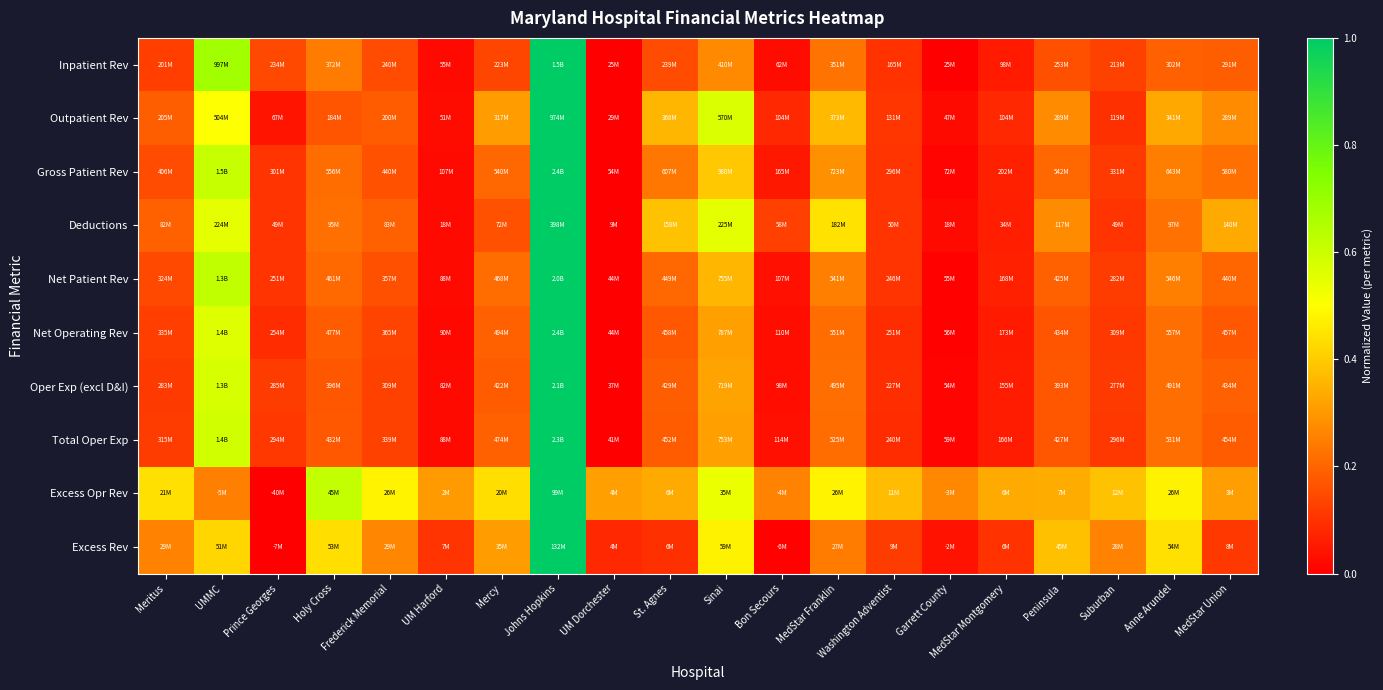

Rank the series at Peninsula from highest to lowest value.

Excess Rev, Excess Opr Rev, Deductions, Outpatient Rev, Gross Patient Rev, Net Patient Rev, Total Oper Exp, Oper Exp (excl D&I), Net Operating Rev, Inpatient Rev